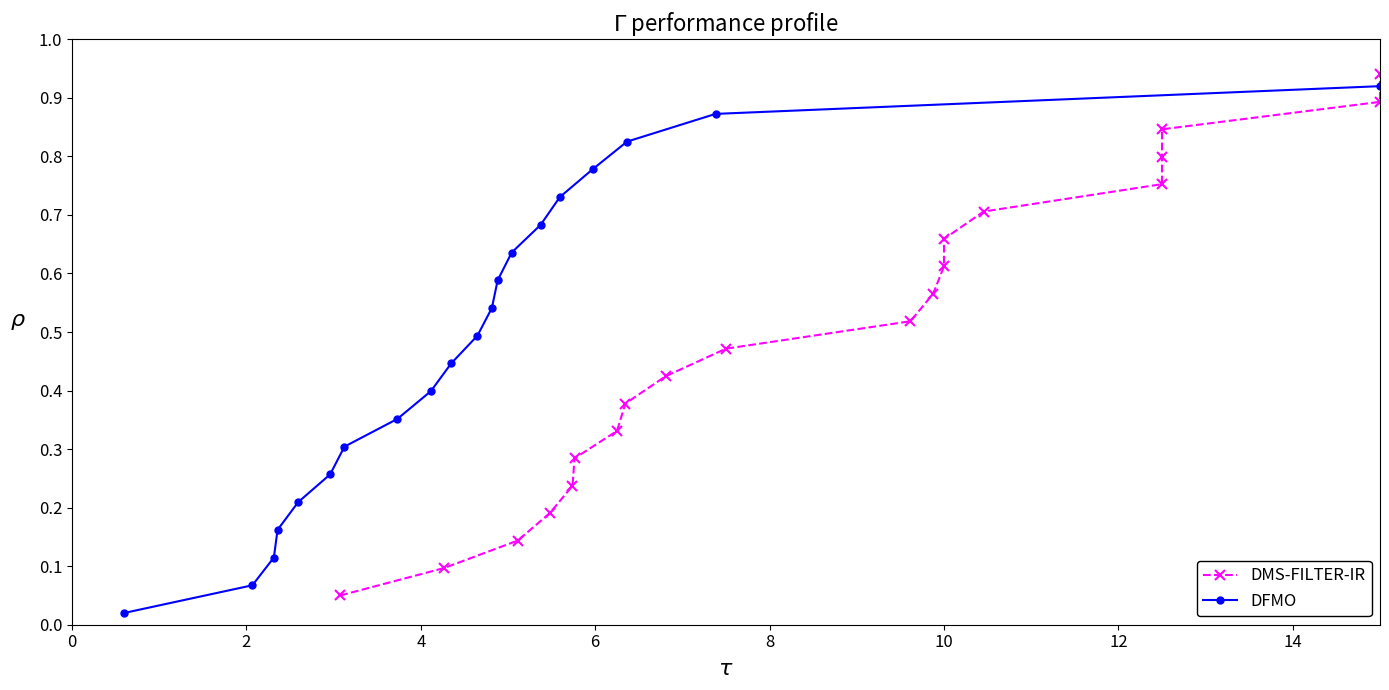

True or false: DFMO and DMS-FILTER-IR cross at least once.

False